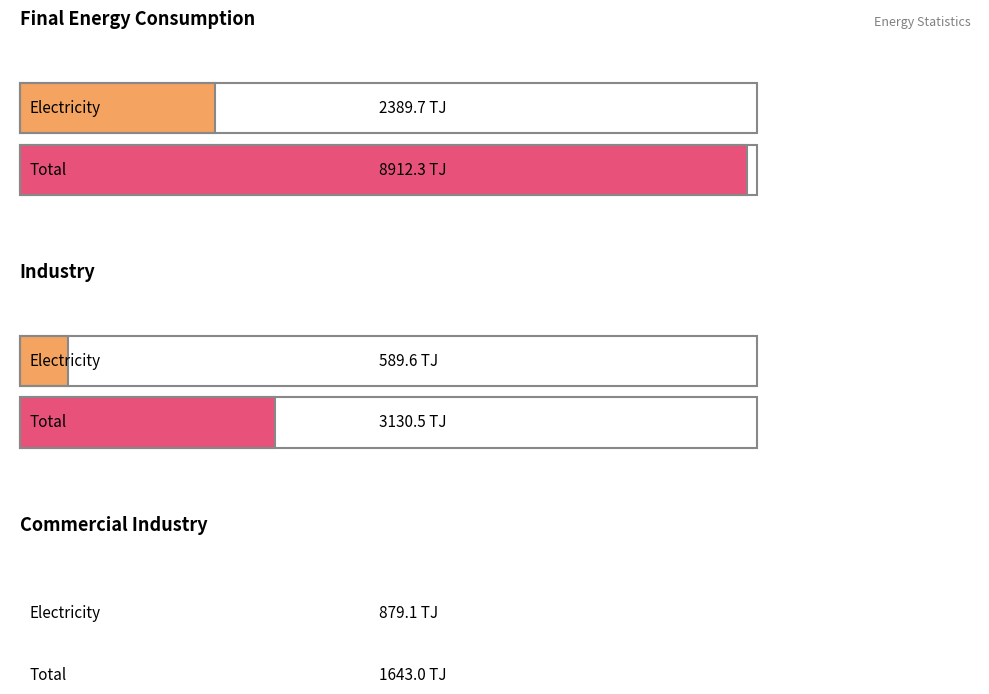

List the series in order of their peak value, highest first.

Total, Oil Products, Electricity, Coal, Natural Gas